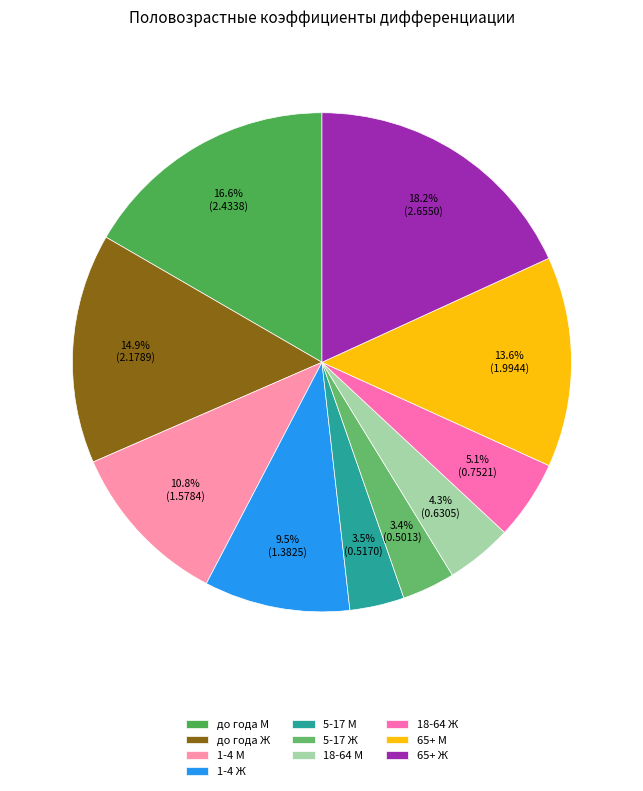

Is it true that 18-64 М is 4% of the pie?

True